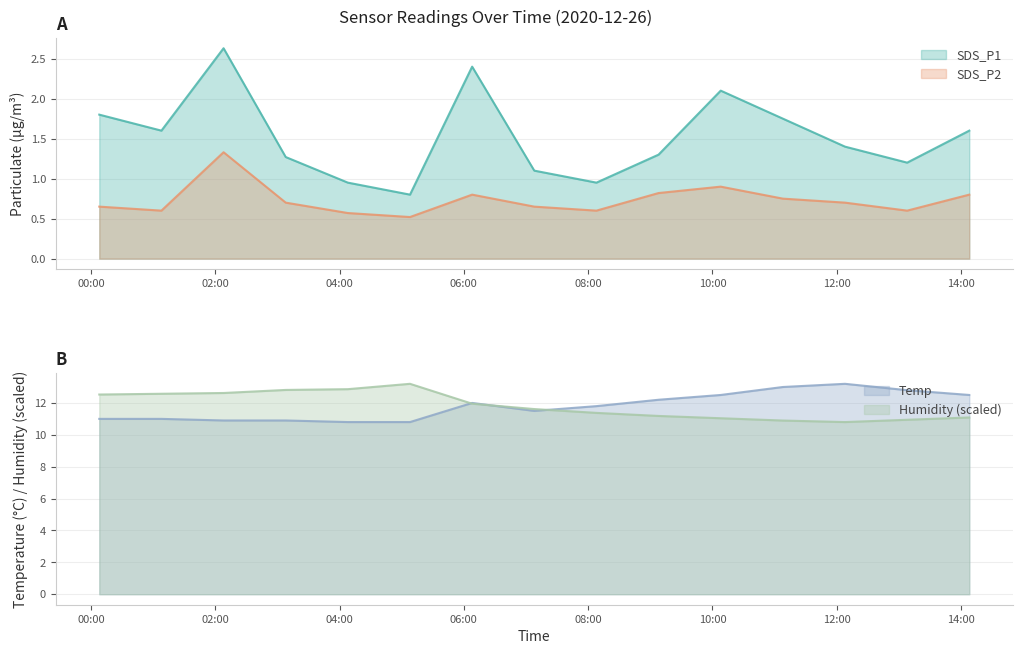

What are all the series names shown in the legend?

SDS_P1, SDS_P2, Temp, Humidity